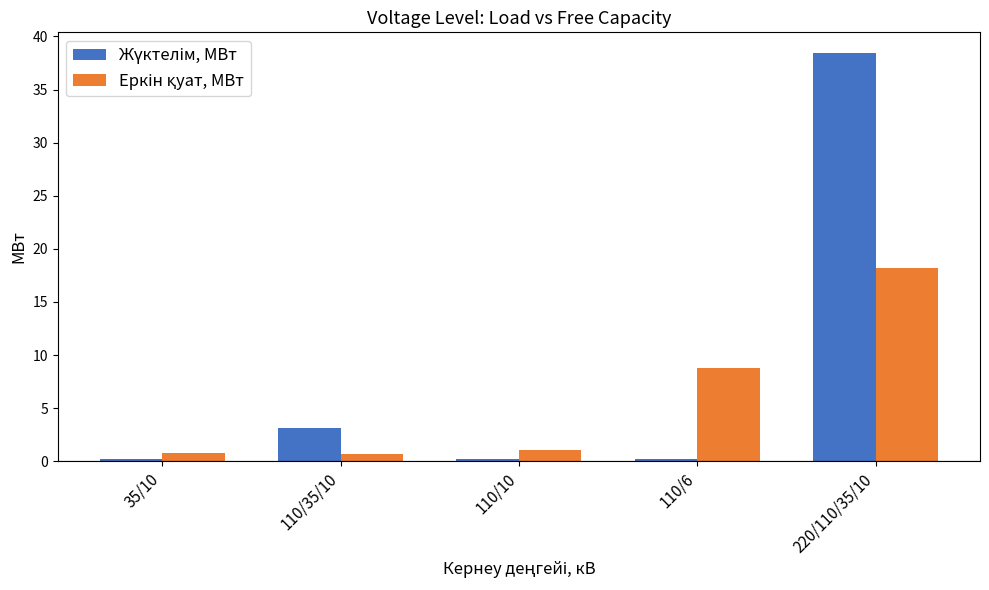

What is the label of the 2nd bar from the left?

110/35/10